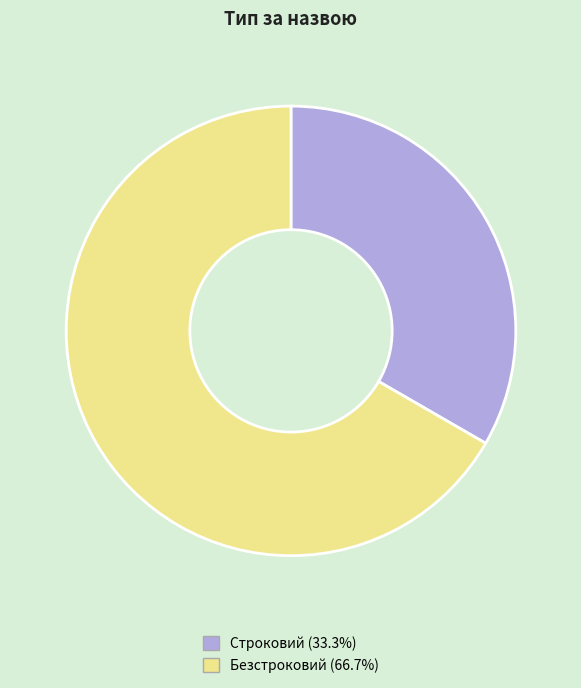

Does Безстроковий account for over 50% of the chart?

Yes